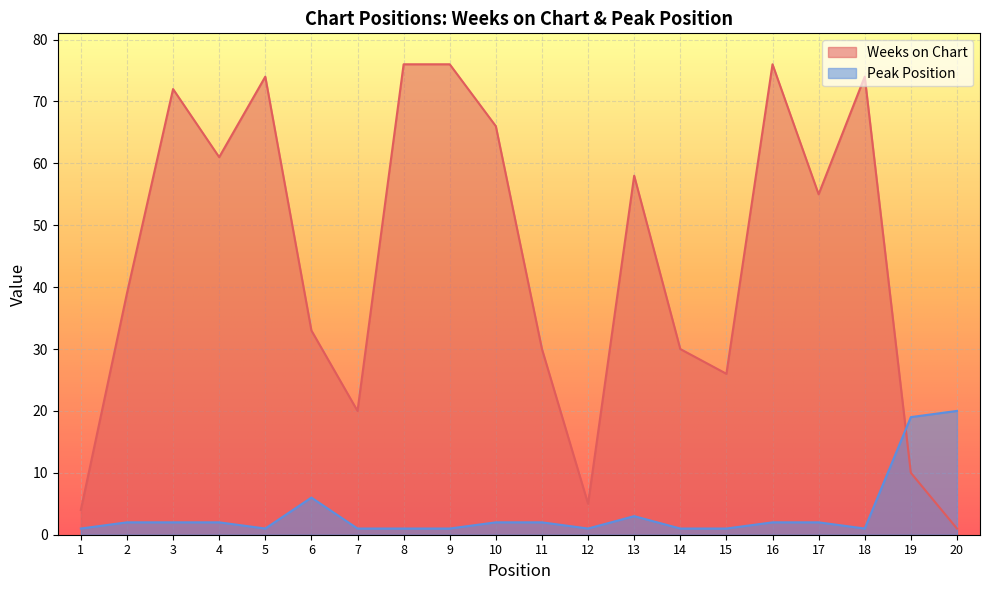

At which label is Peak Position closest to 10?

6